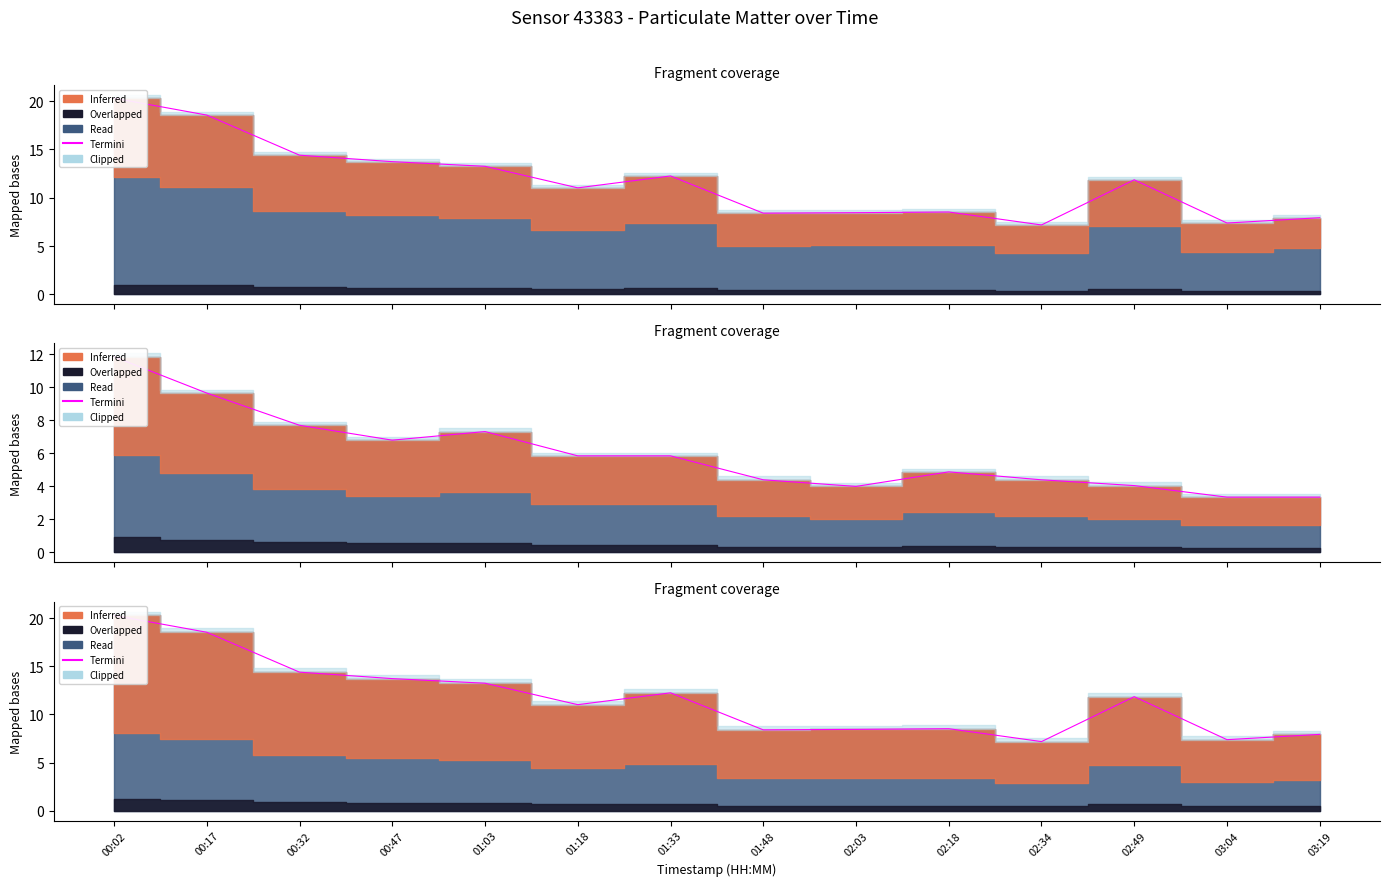

What is the sum of the values at 00:17 and 01:33?

30.8